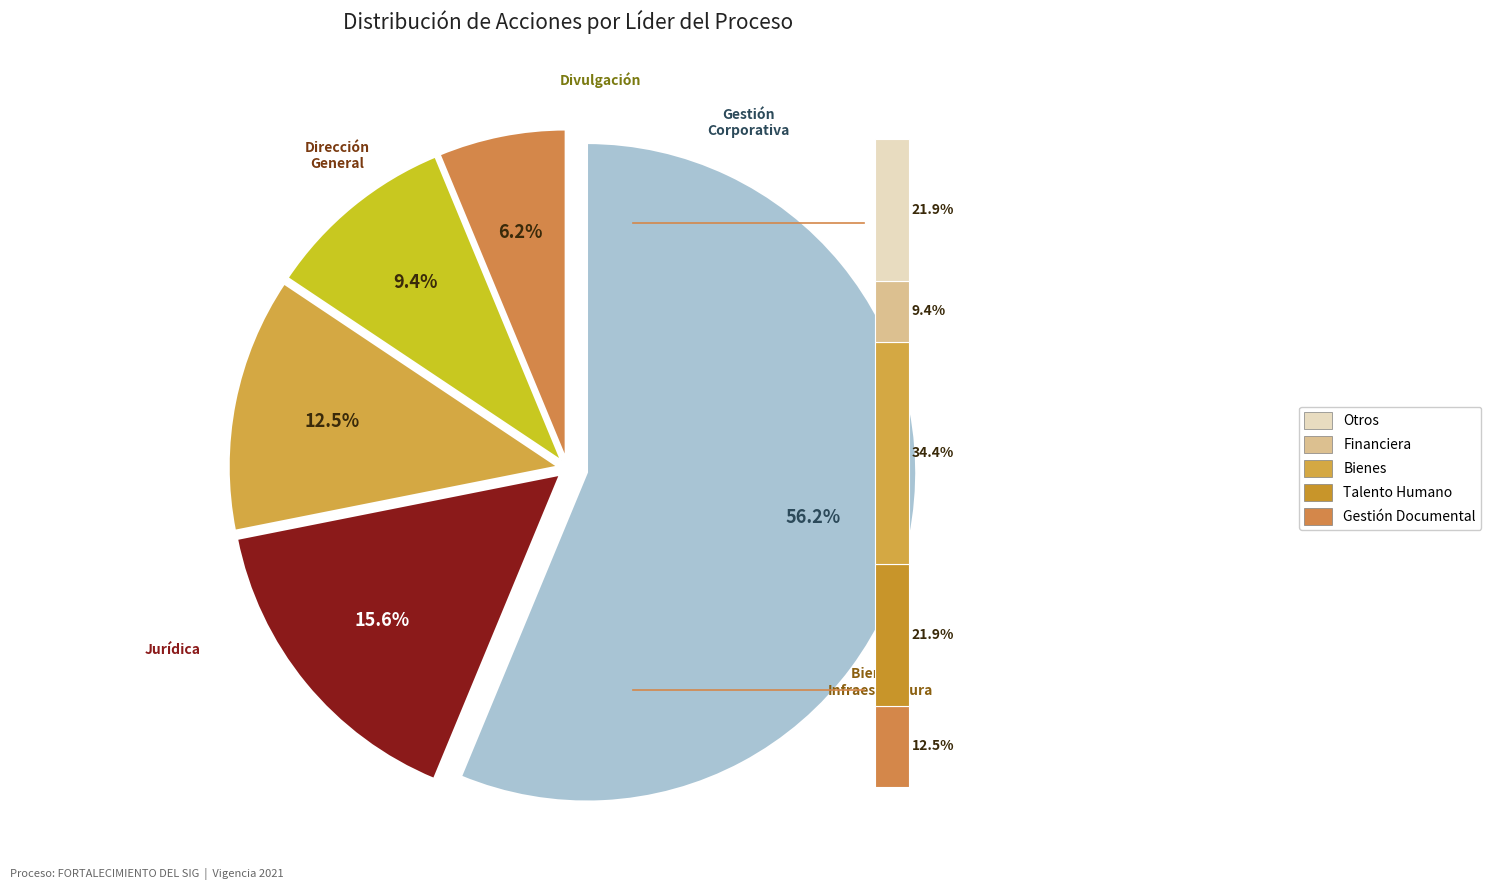

True or false: Dirección General accounts for 9% of the total.

True